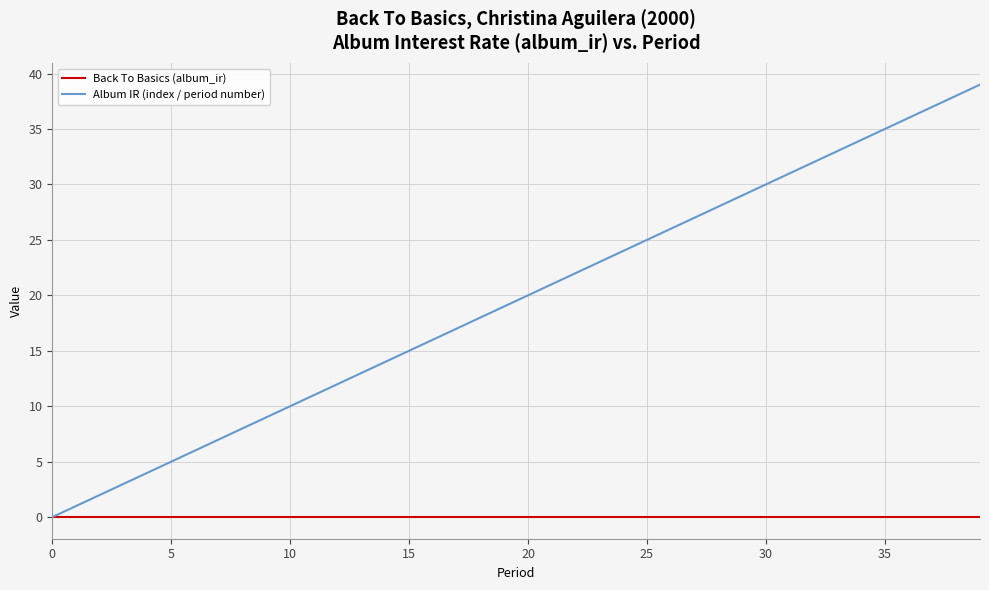

What is the difference between the maximum and minimum values in the Album IR (index / period number) series?

39